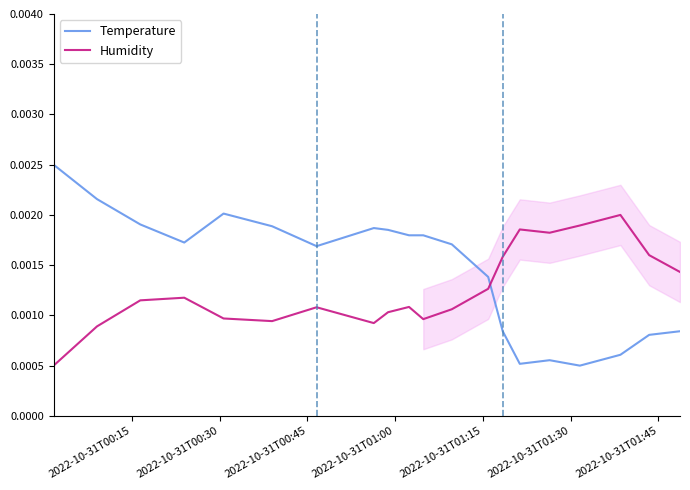

True or false: Humidity and Temperature cross at least once.

True